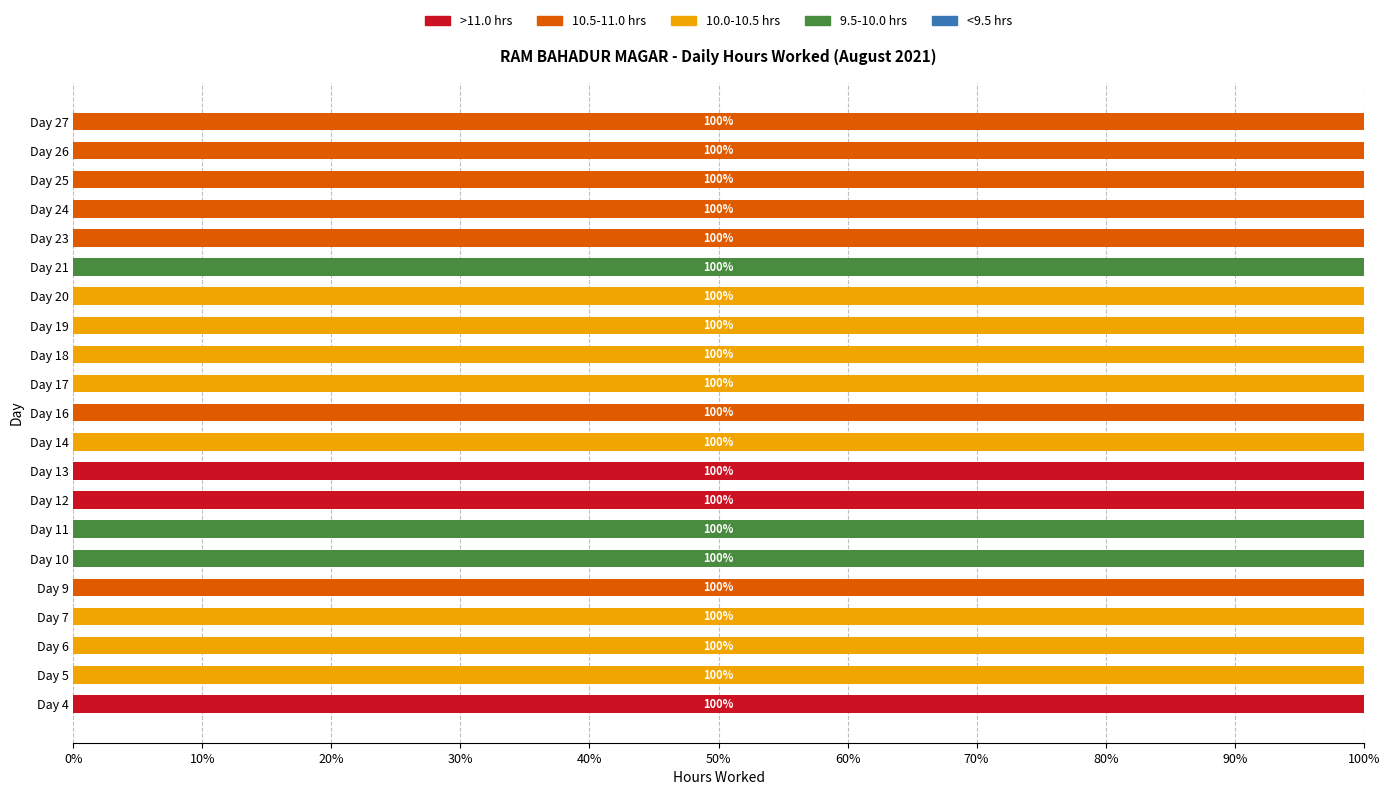

What is the maximum value for >11.0 hrs?

100